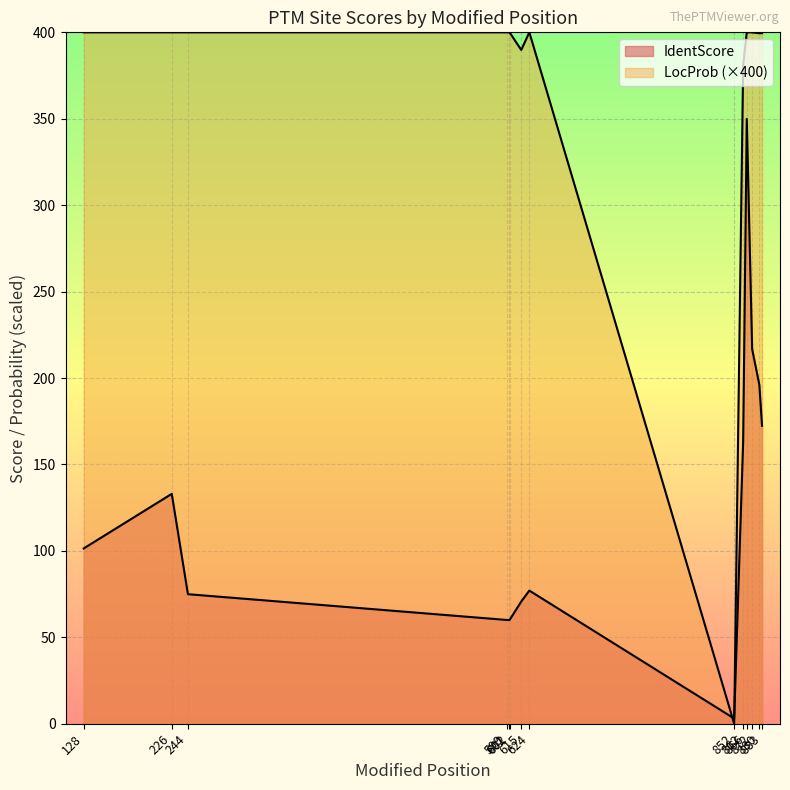

What is the sum of all IdentScore values?

1738.4